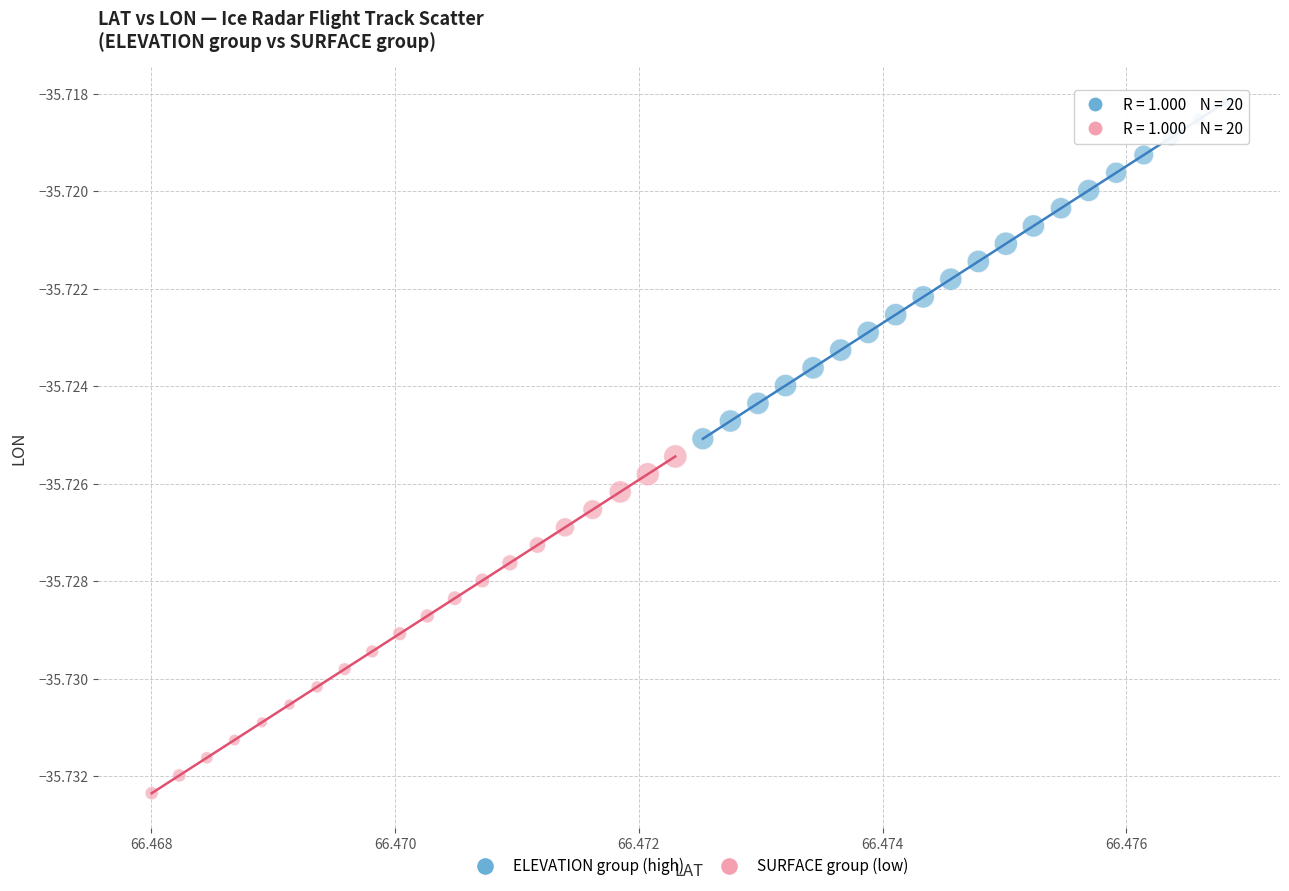

Which series has the largest Y range (max minus min)?

ELEVATION group (high)